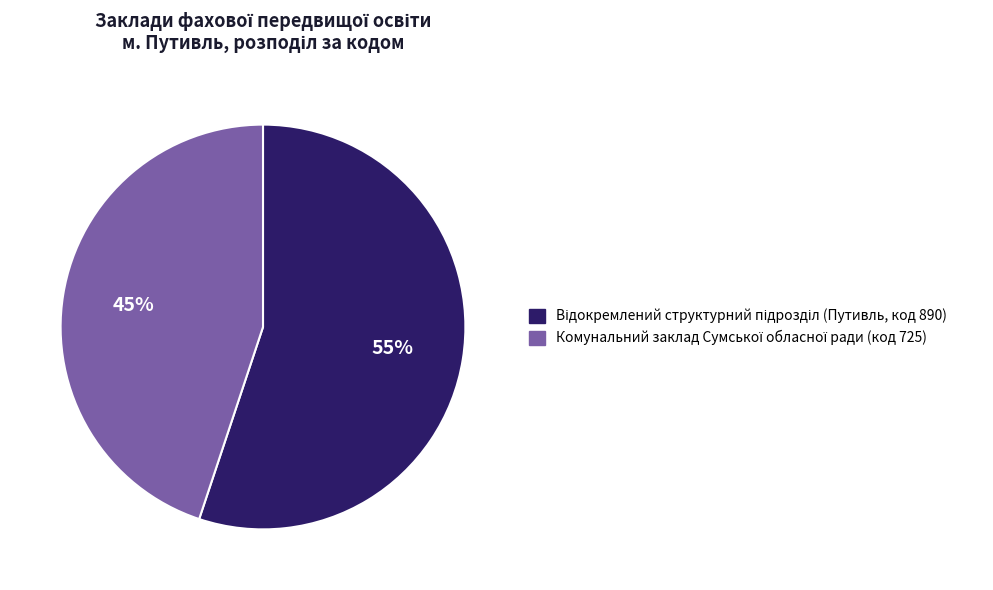

To the nearest percent, what is the average slice percentage?

50%